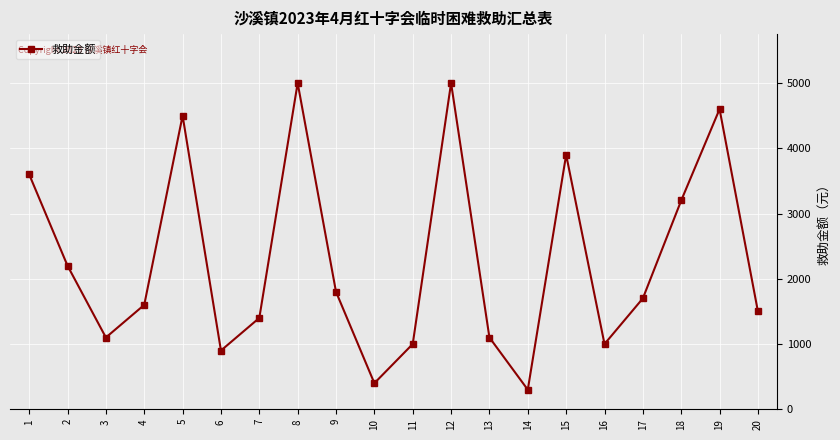

What is the smallest value displayed?

300